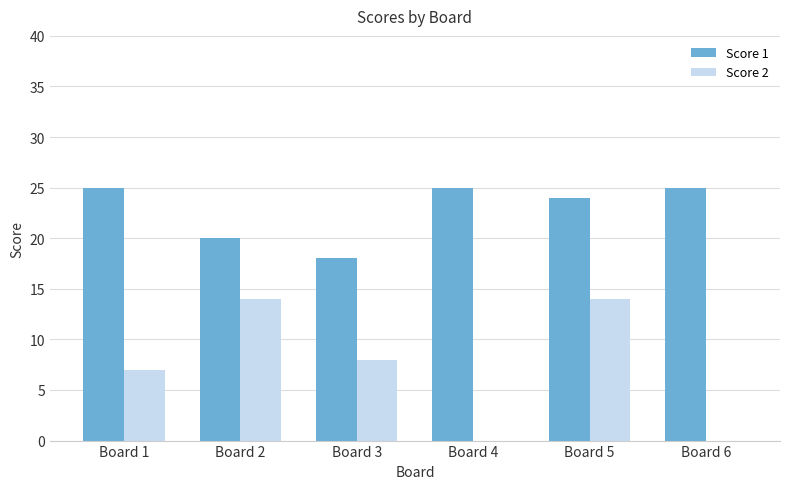

What are all the series names shown in the legend?

Score 1, Score 2